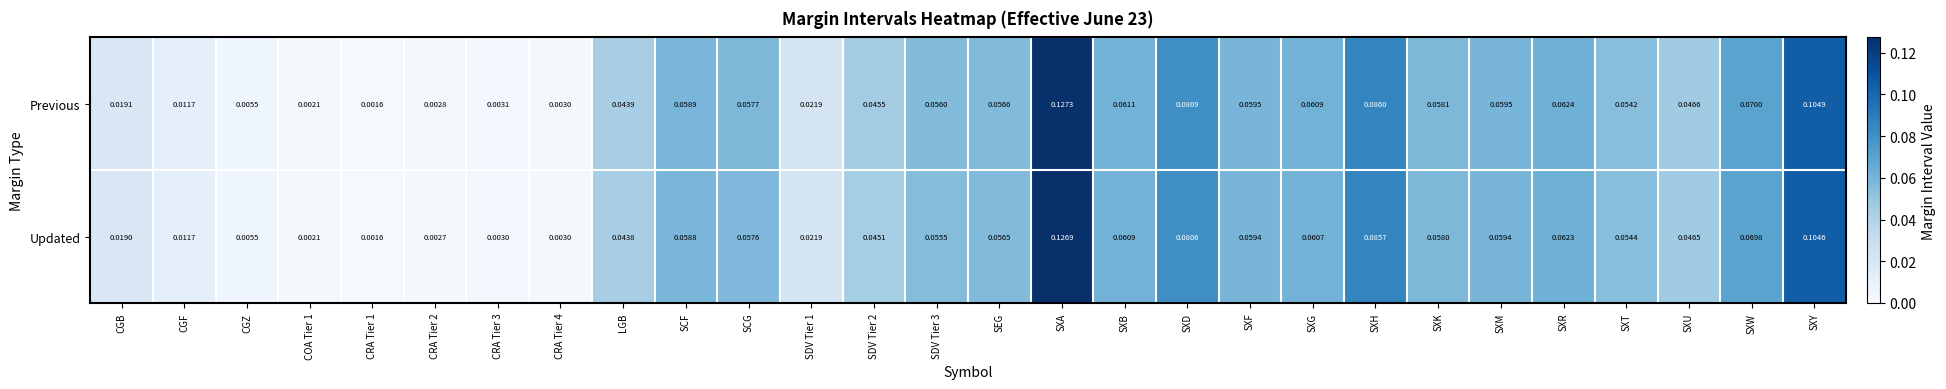

Is the value of Updated at SXM greater than the value of Previous at SDV Tier 1?

Yes